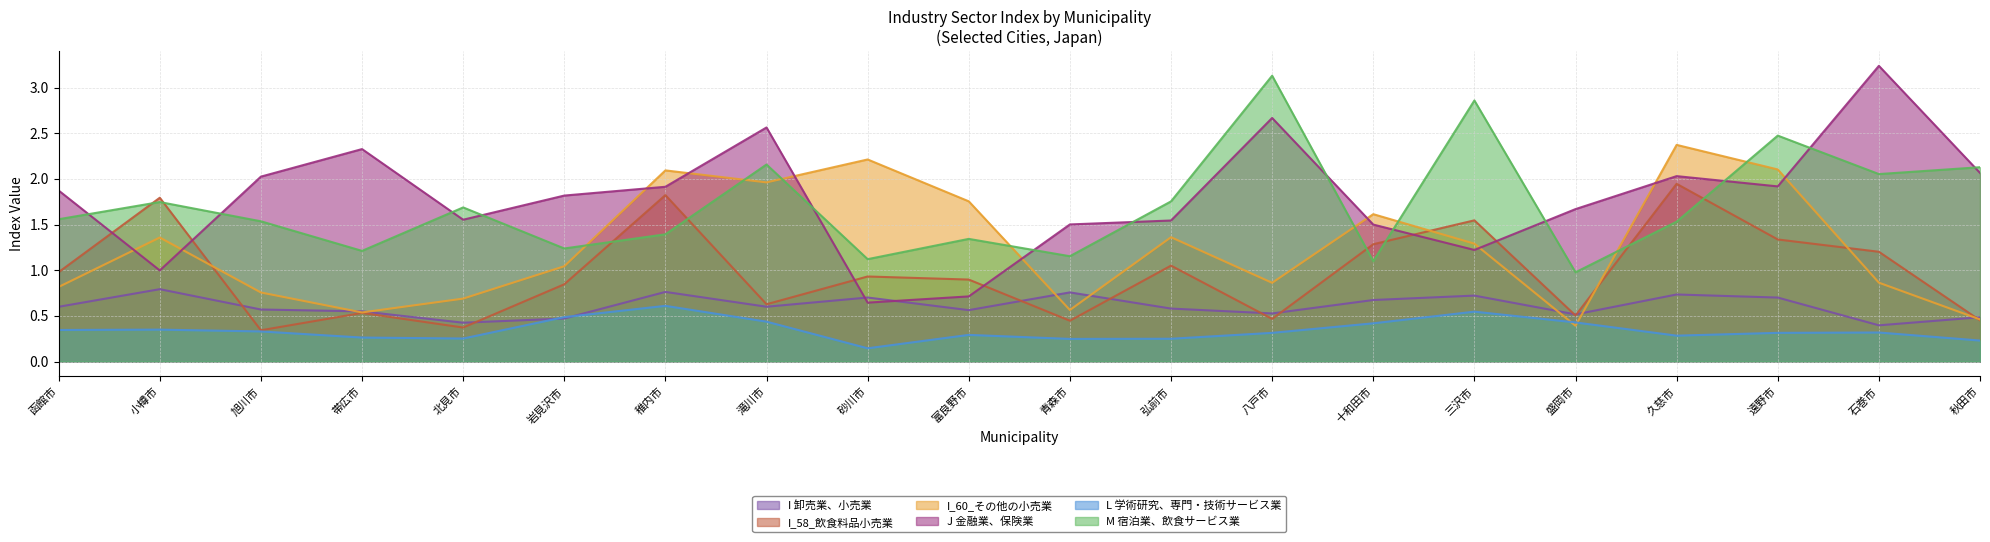

Between 青森市 and 久慈市, which series saw the biggest shift?

I_60_その他の小売業